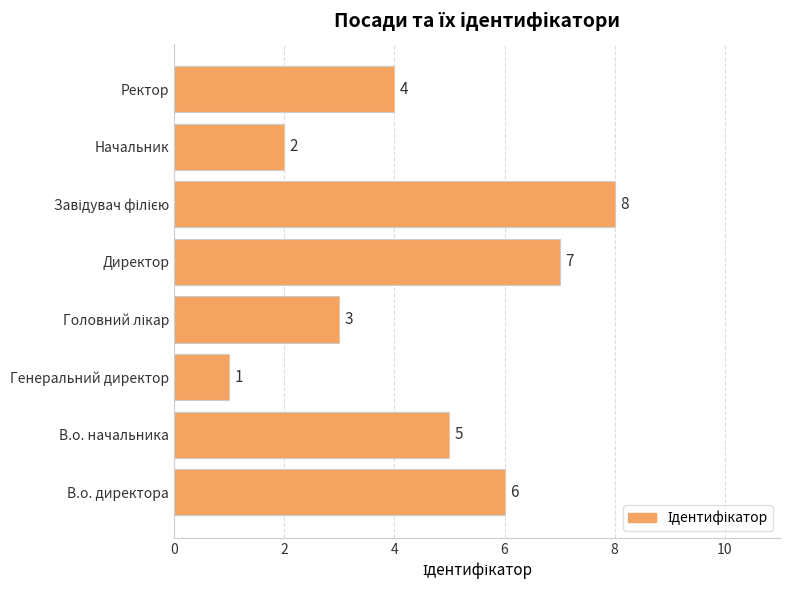

The chart shows a value of 5 at В.о. начальника. True or false?

True